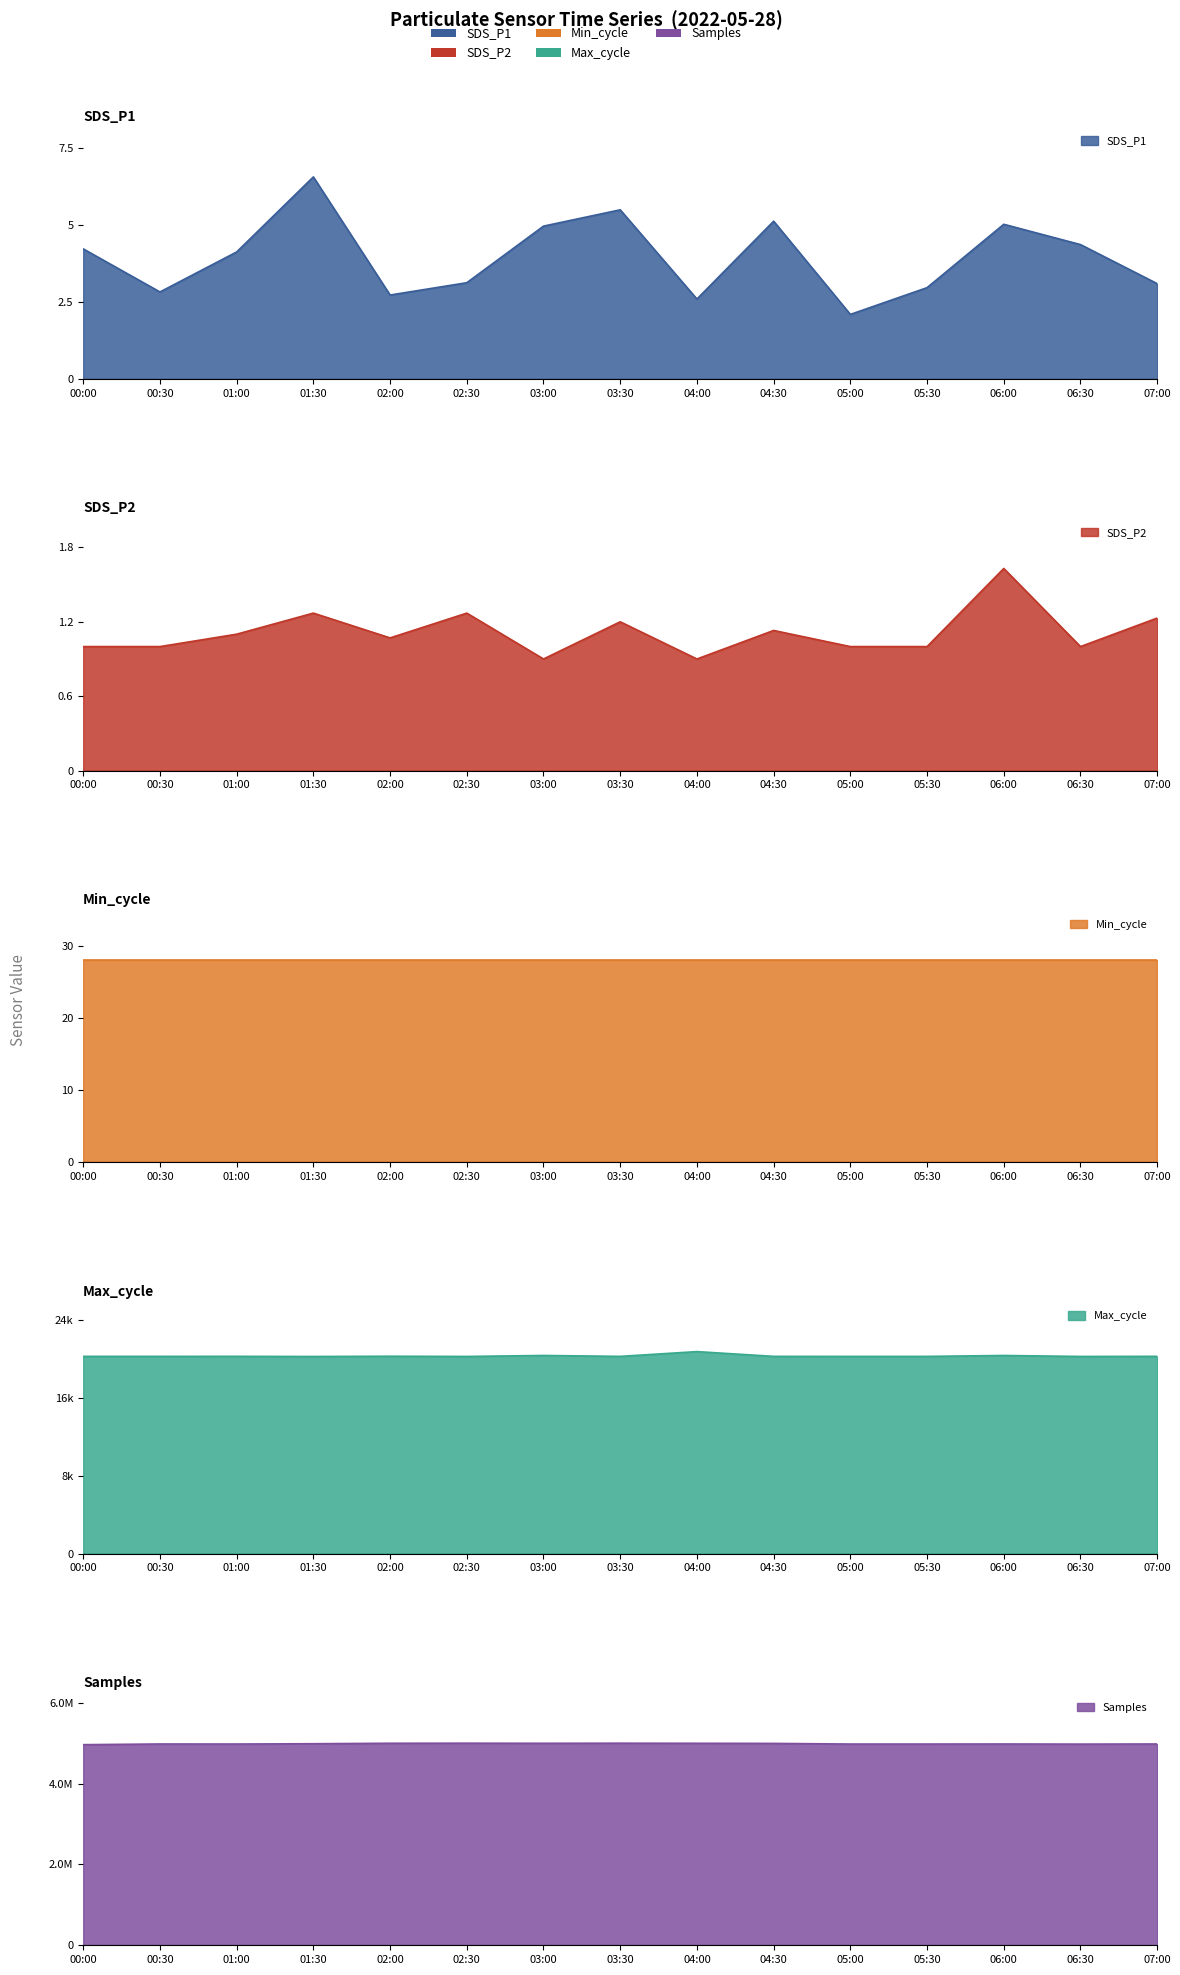

What is the difference between the maximum and second lowest values in the SDS_P2 series?

0.7